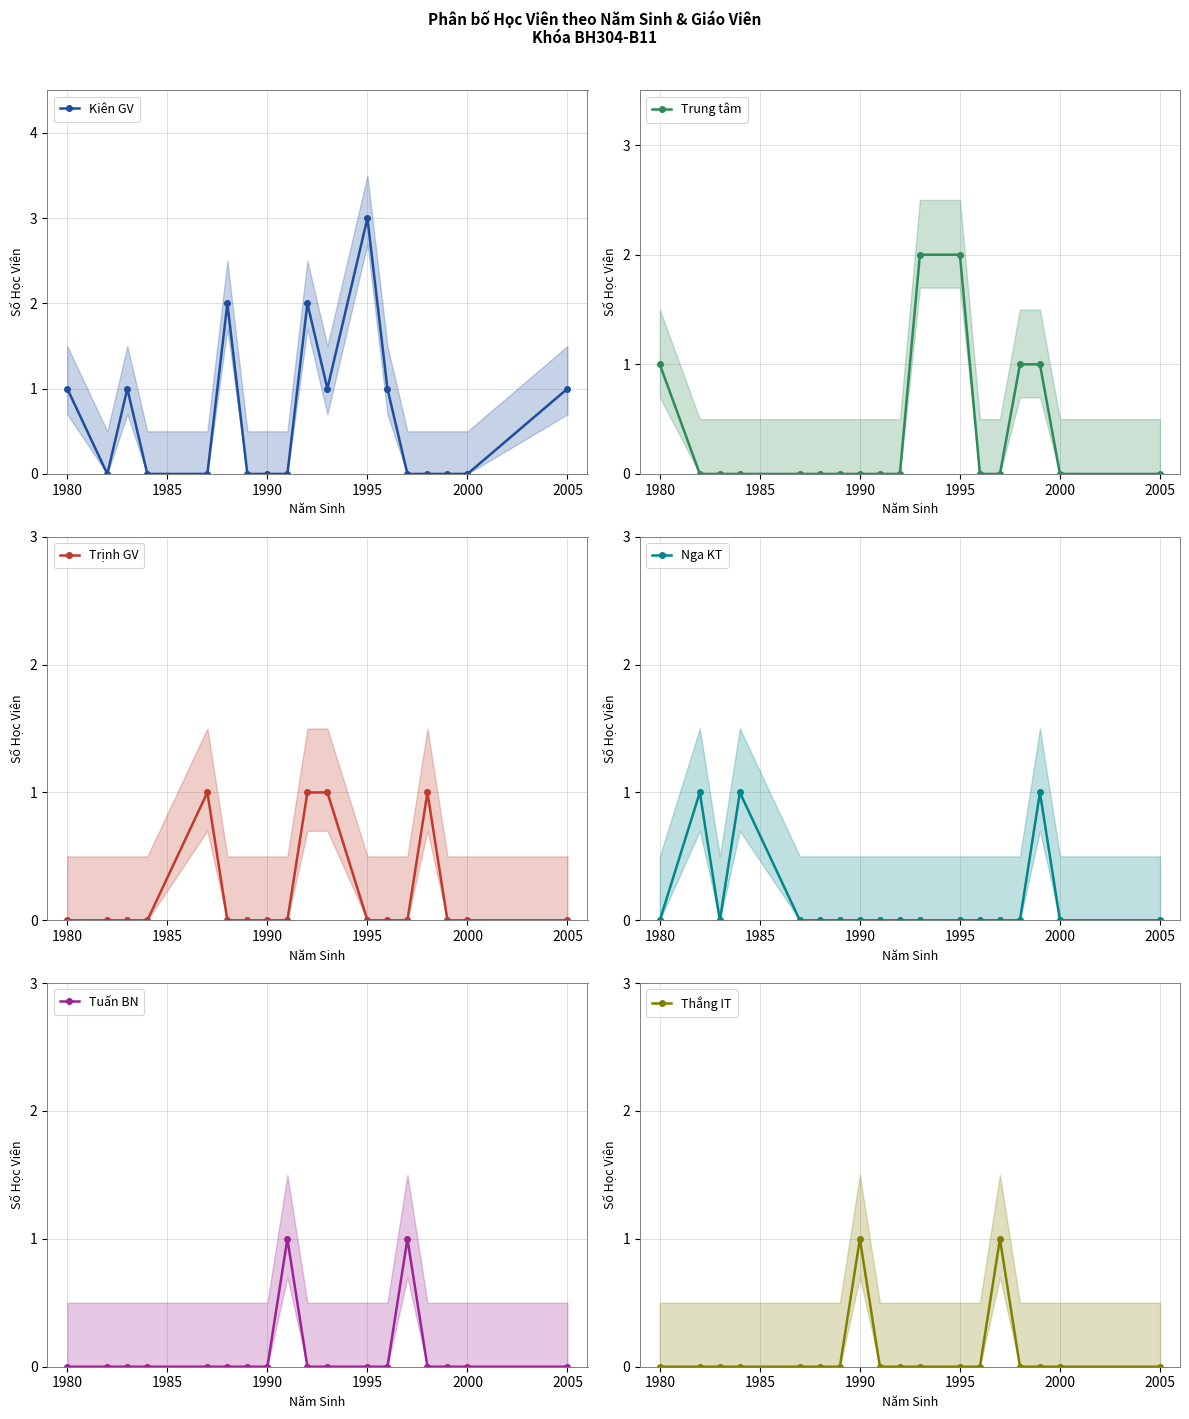

The value of Trung tâm at 1980 is -1. True or false?

False